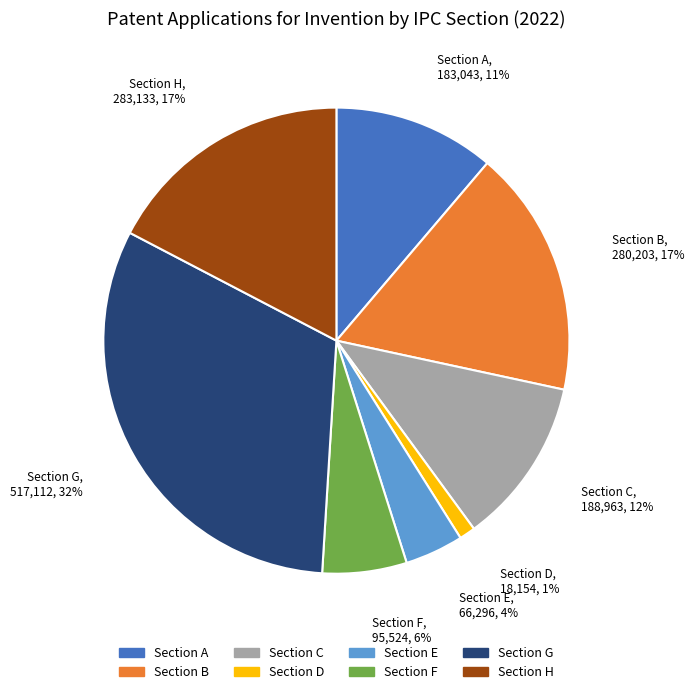

Is there a majority slice in this chart?

No